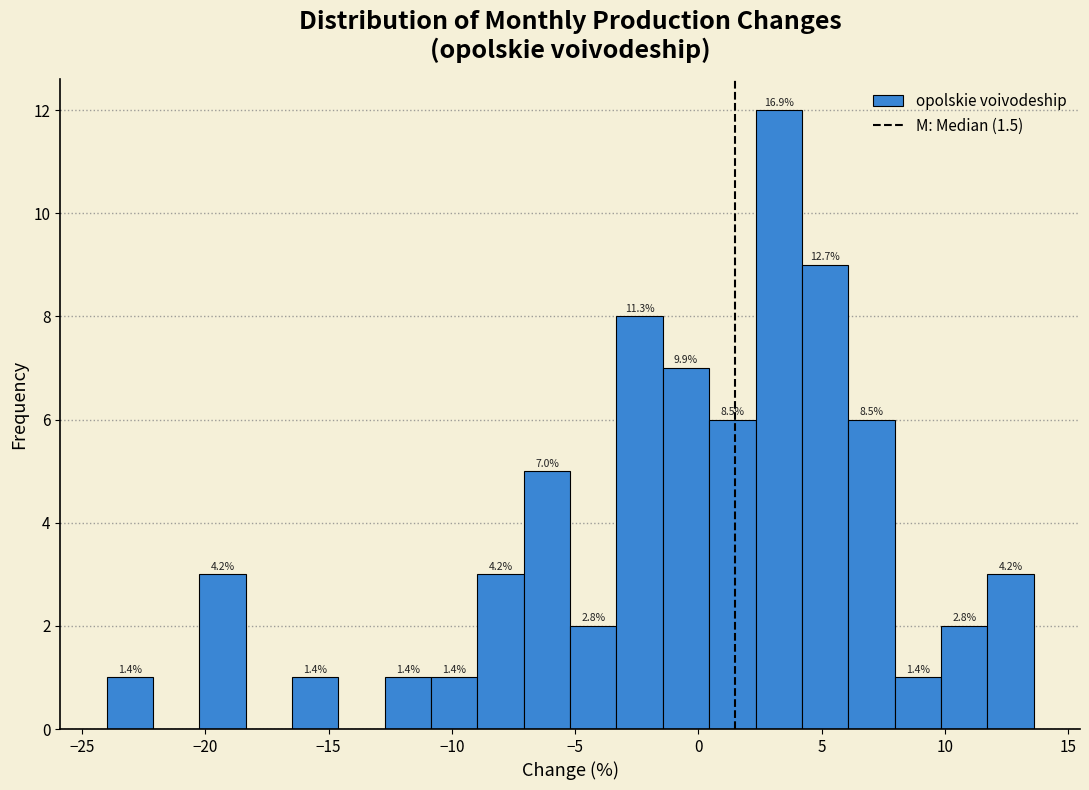

Around what value on the x-axis is the tallest bar? Give the approximate position of its centre, as read against the axis.

3.5